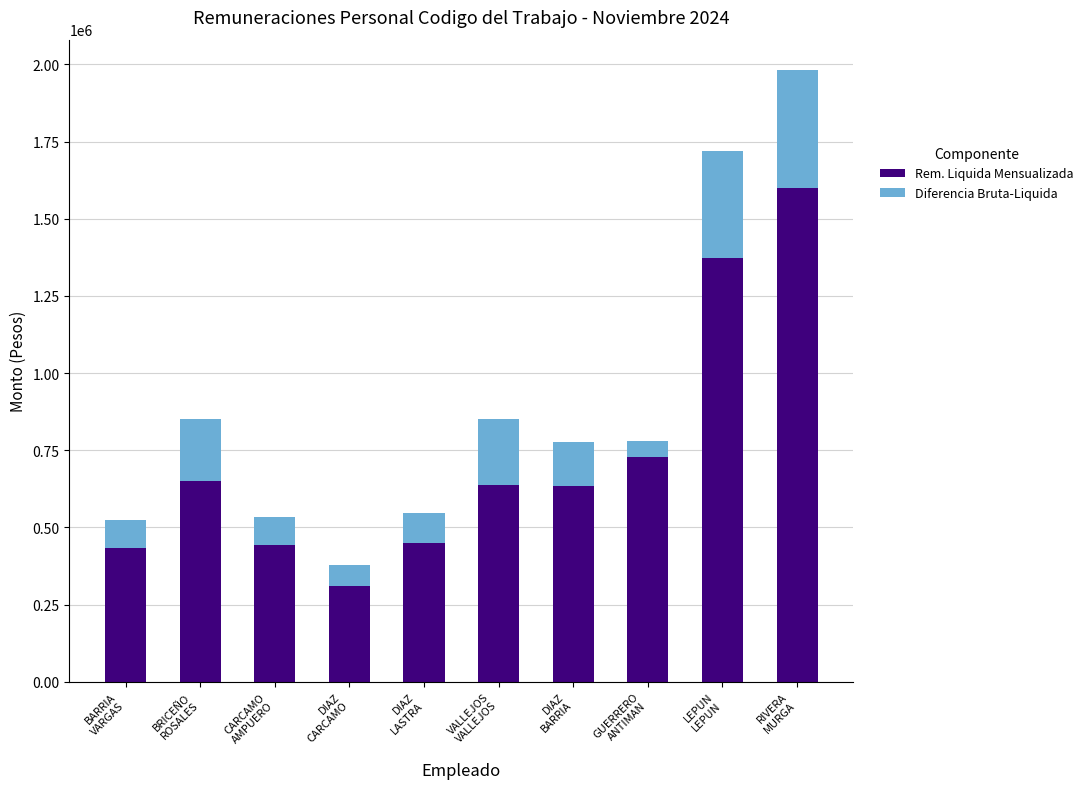

What is the sum of all Rem. Liquida Mensualizada values?

7260591